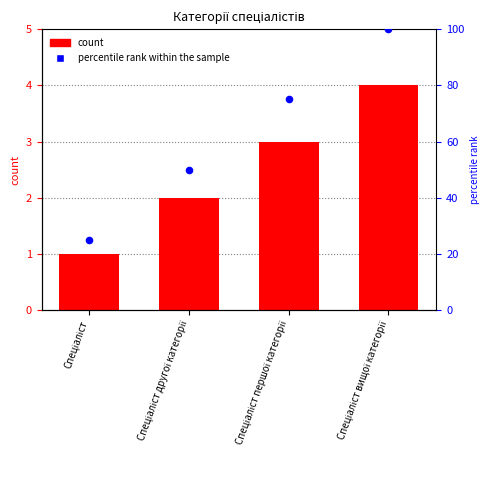

What is the total value across all series at Спеціаліст?

26